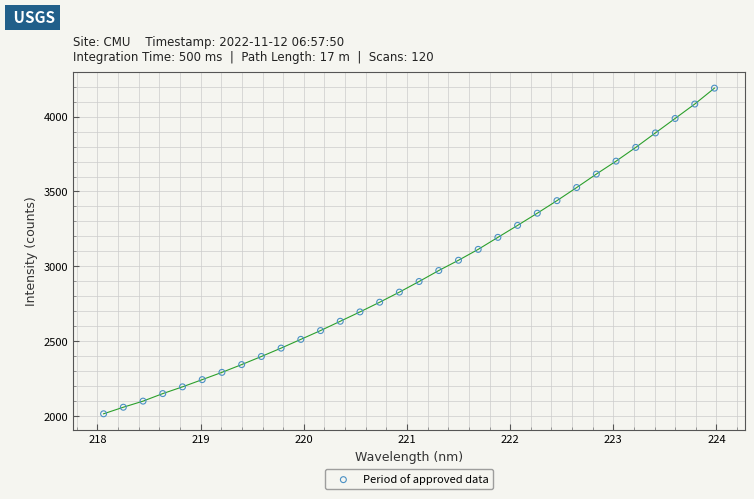

What is the range of X values (max minus min)?

5.9